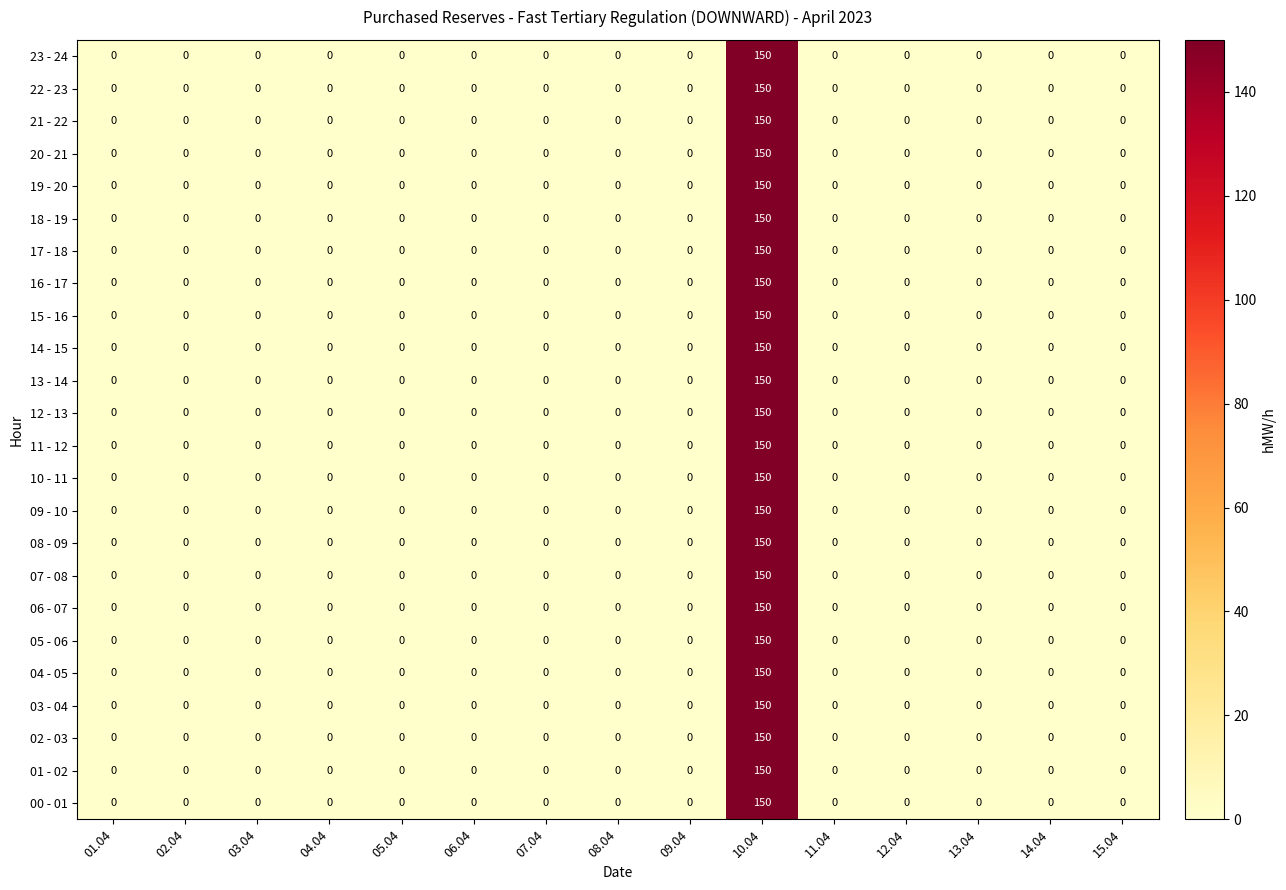

At which category is the sum across all series the highest?

10.04